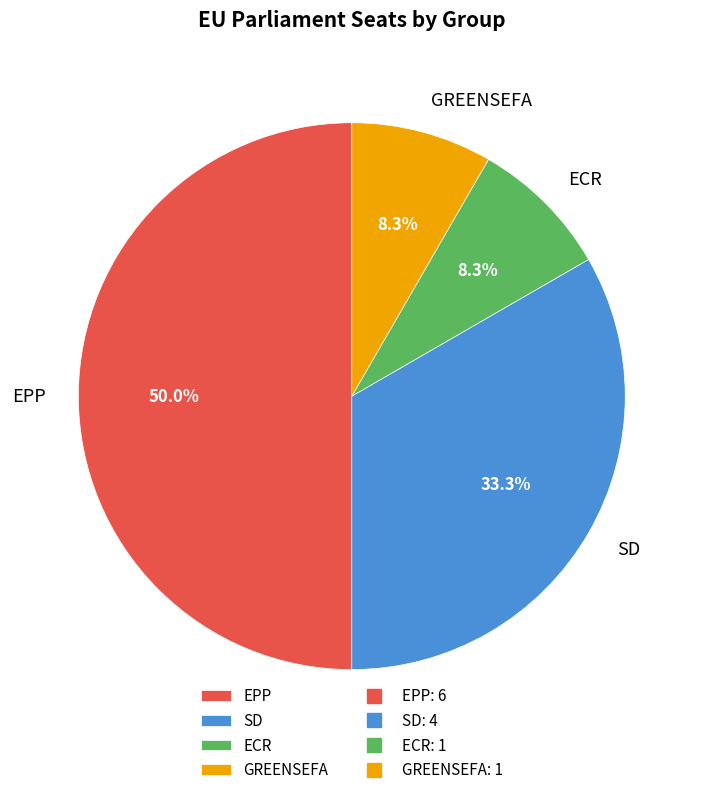

What percentage is the ECR slice, to the nearest percent?

8%